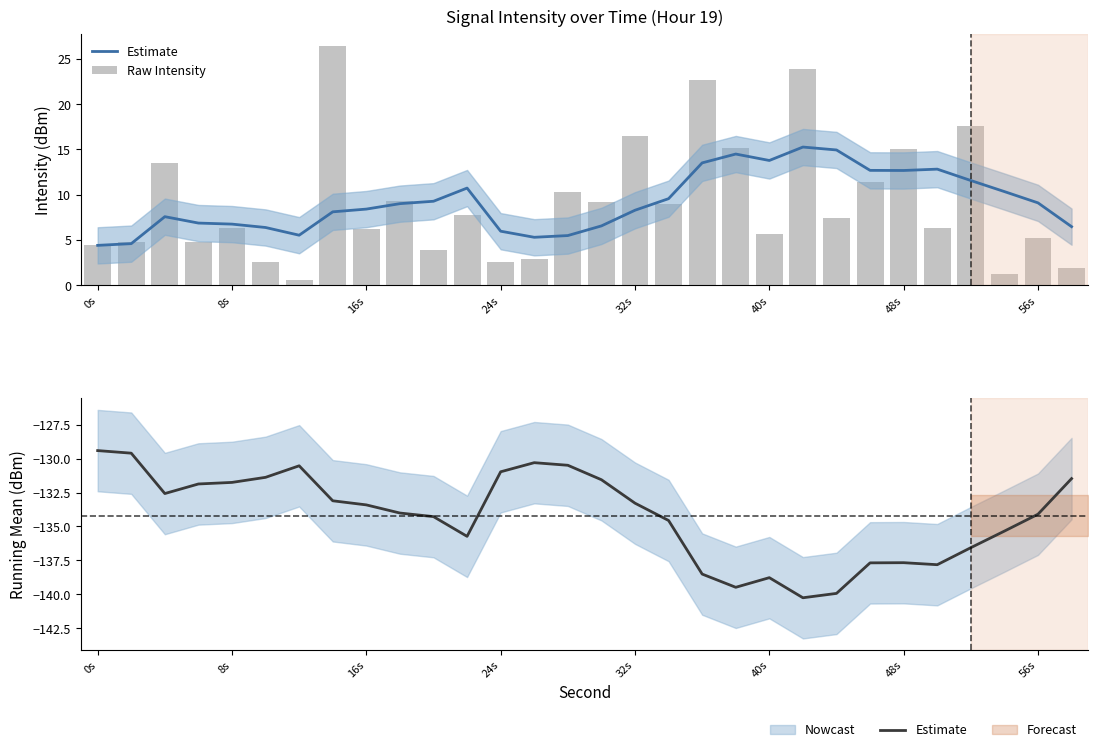

What is the maximum value for Raw Intensity?

26.4